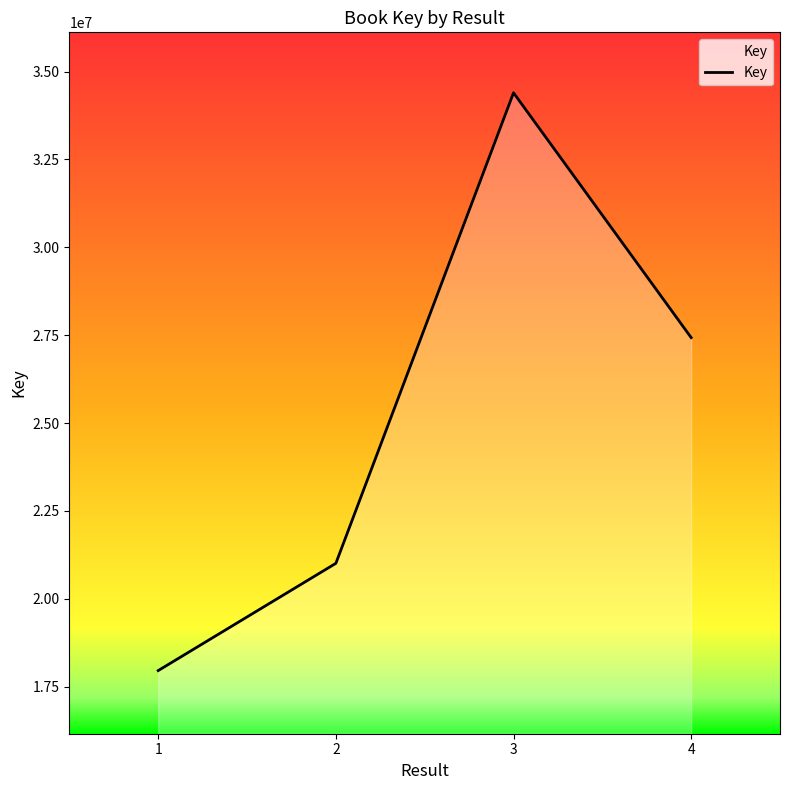

The value at 4 is 12071033. True or false?

False